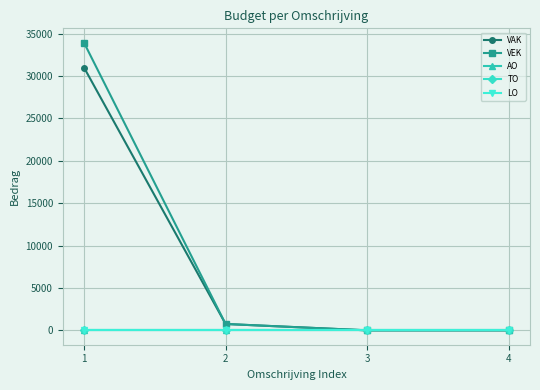

How many categories are shown in the chart?

4